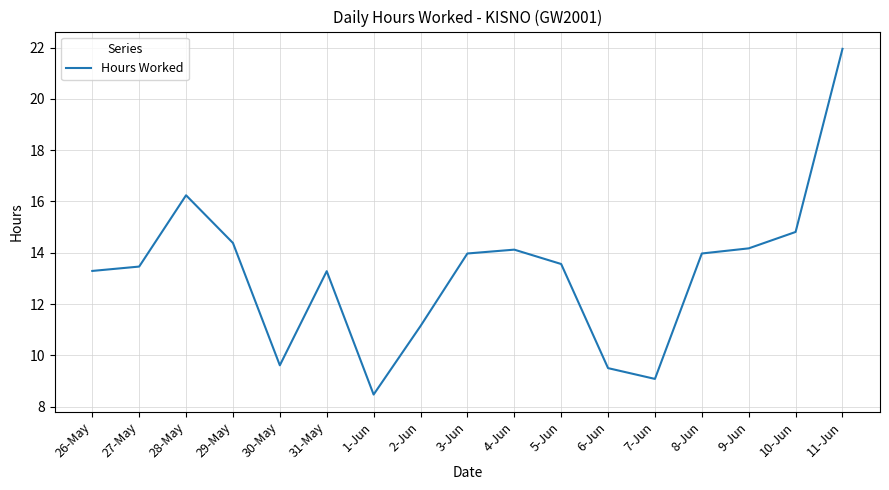

True or false: the data shows 13.3 at 31-May.

True